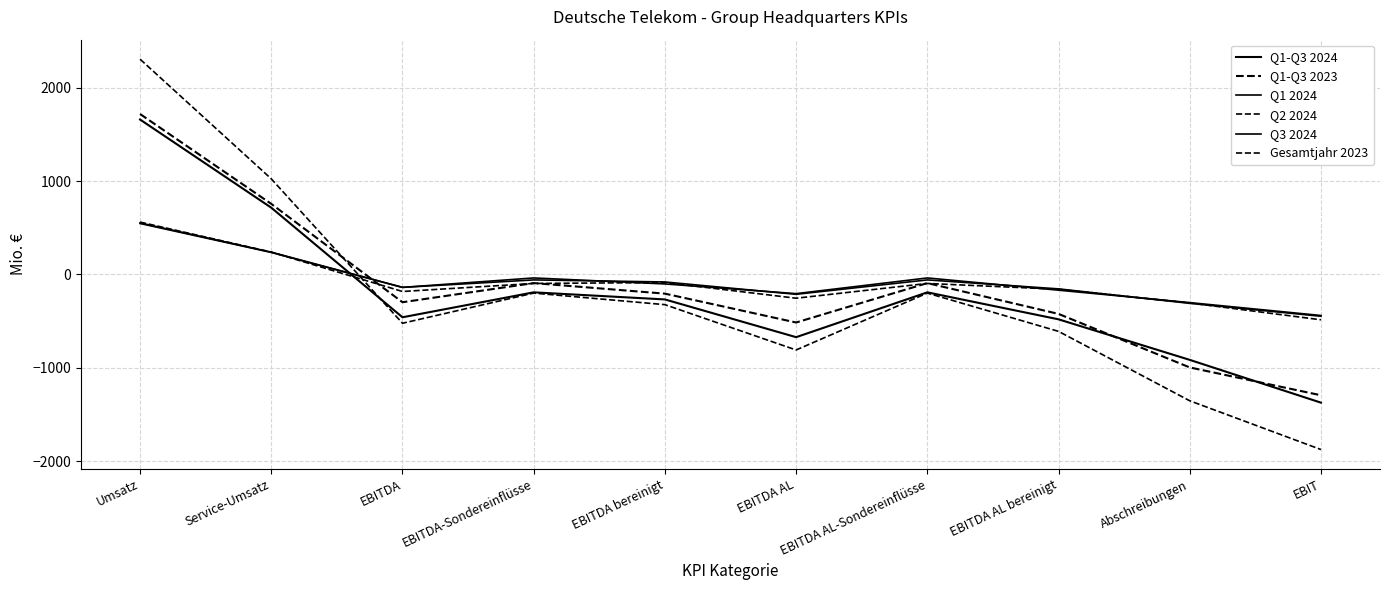

After their last crossing, which series has the higher values: Q1 2024 or Q1-Q3 2024?

Q1 2024